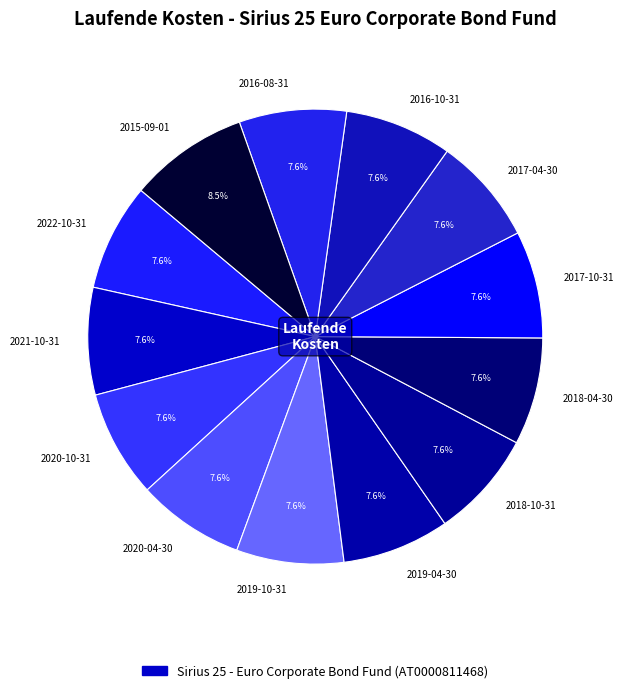

Which has a higher value, 2015-09-01 or 2018-04-30?

2015-09-01